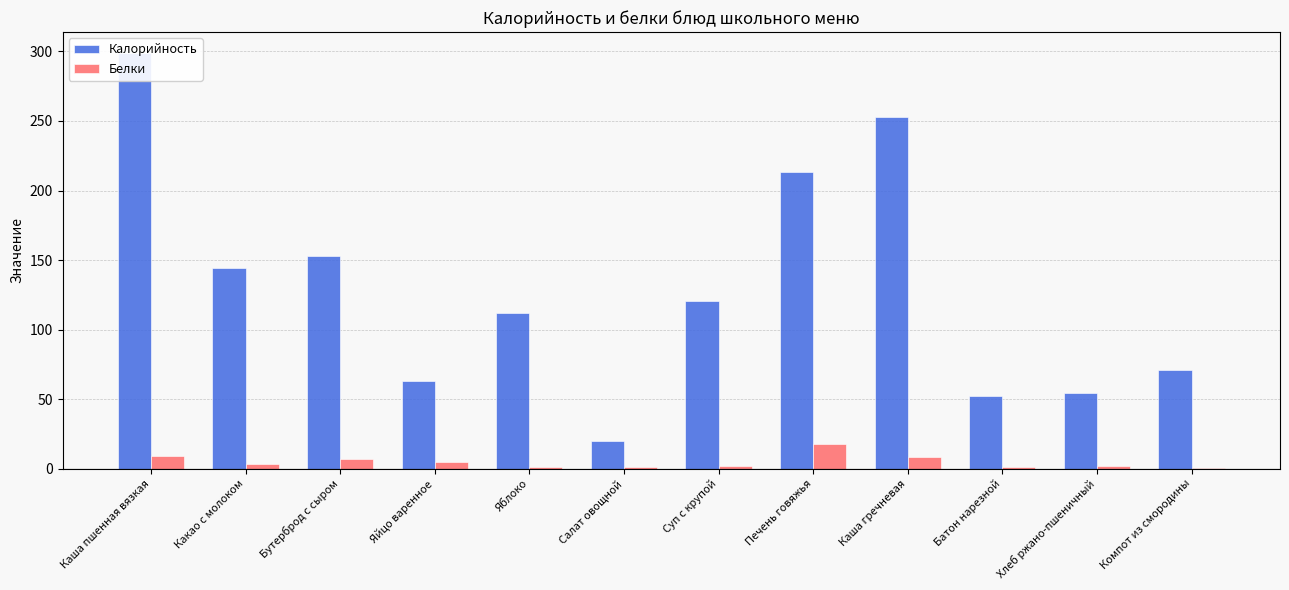

What is the spread (max minus min) of values at Хлеб ржано-пшеничный?

52.3